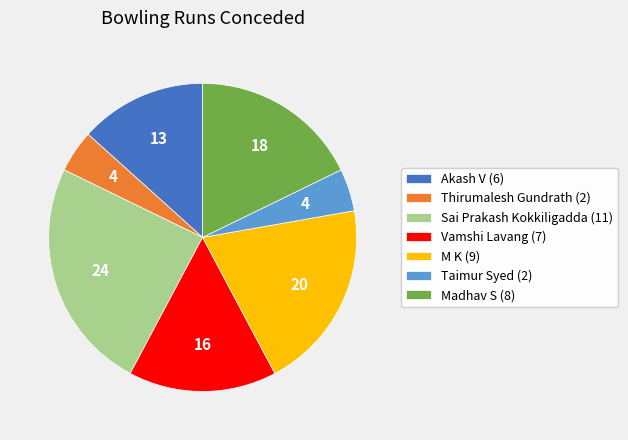

Is the sum of M K (9) and Akash V (6) greater than half?

No